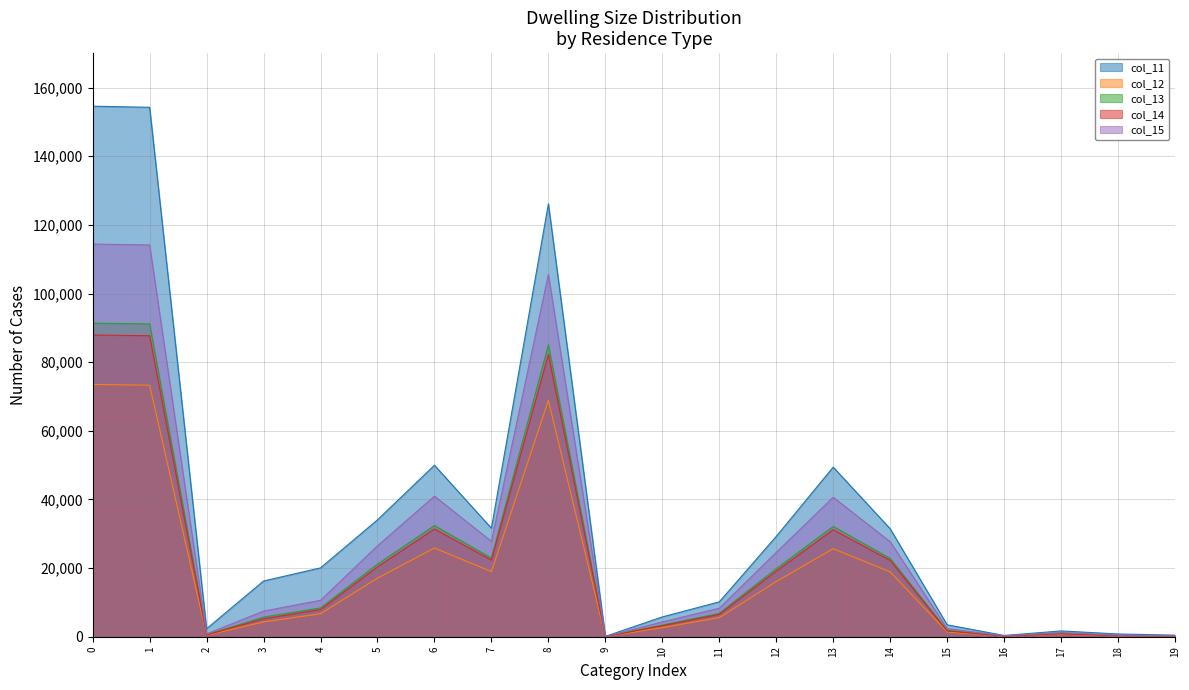

What is the value of the col_13 point at the 1st from the left?

91369